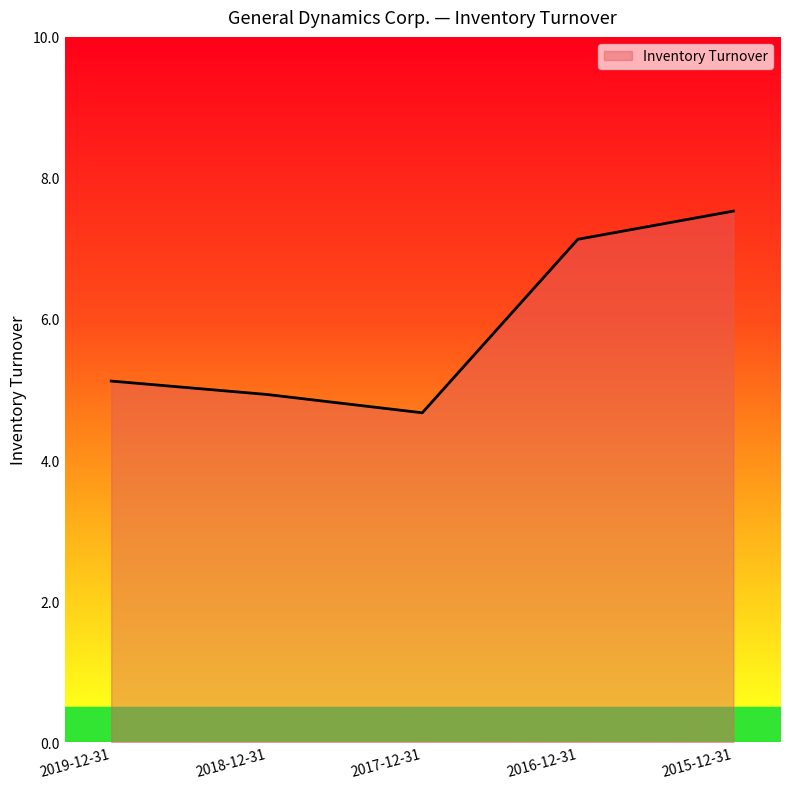

Does the chart display data point markers on the line(s)?

No